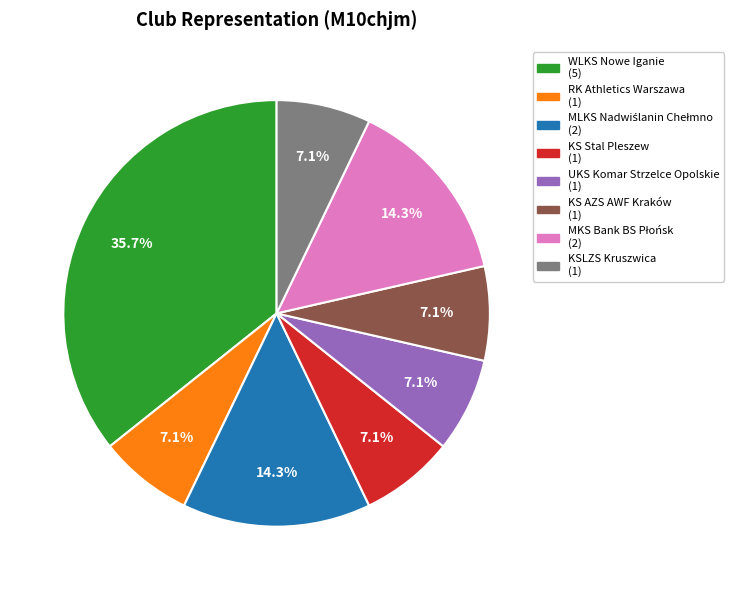

What percentage is the KS Stal Pleszew slice, to the nearest percent?

7%